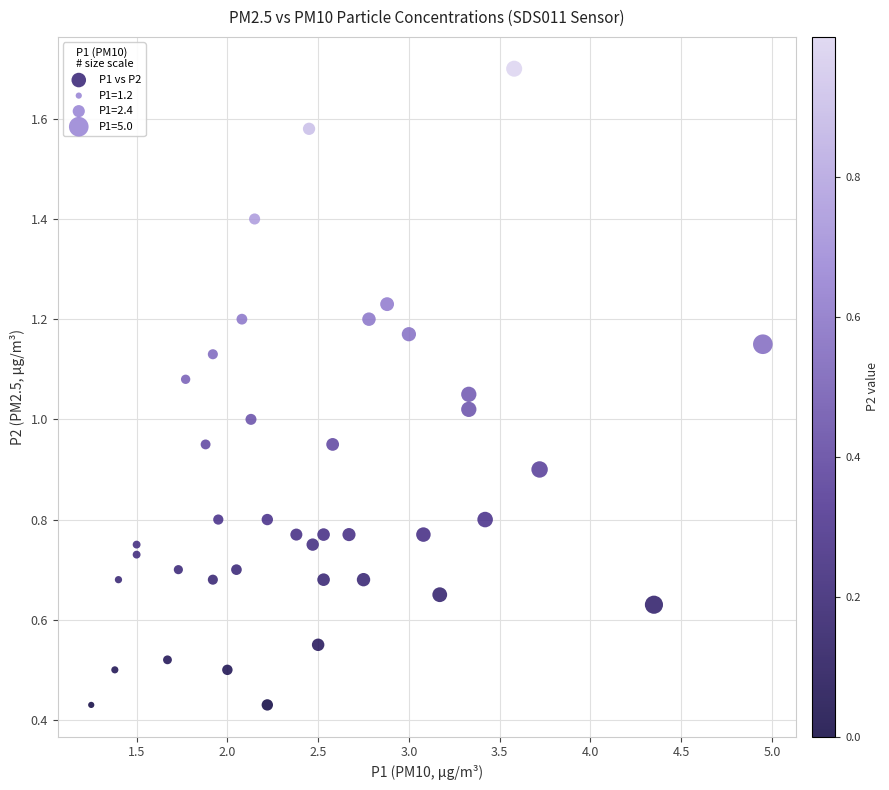

What is the range of Y values (max minus min)?

1.3